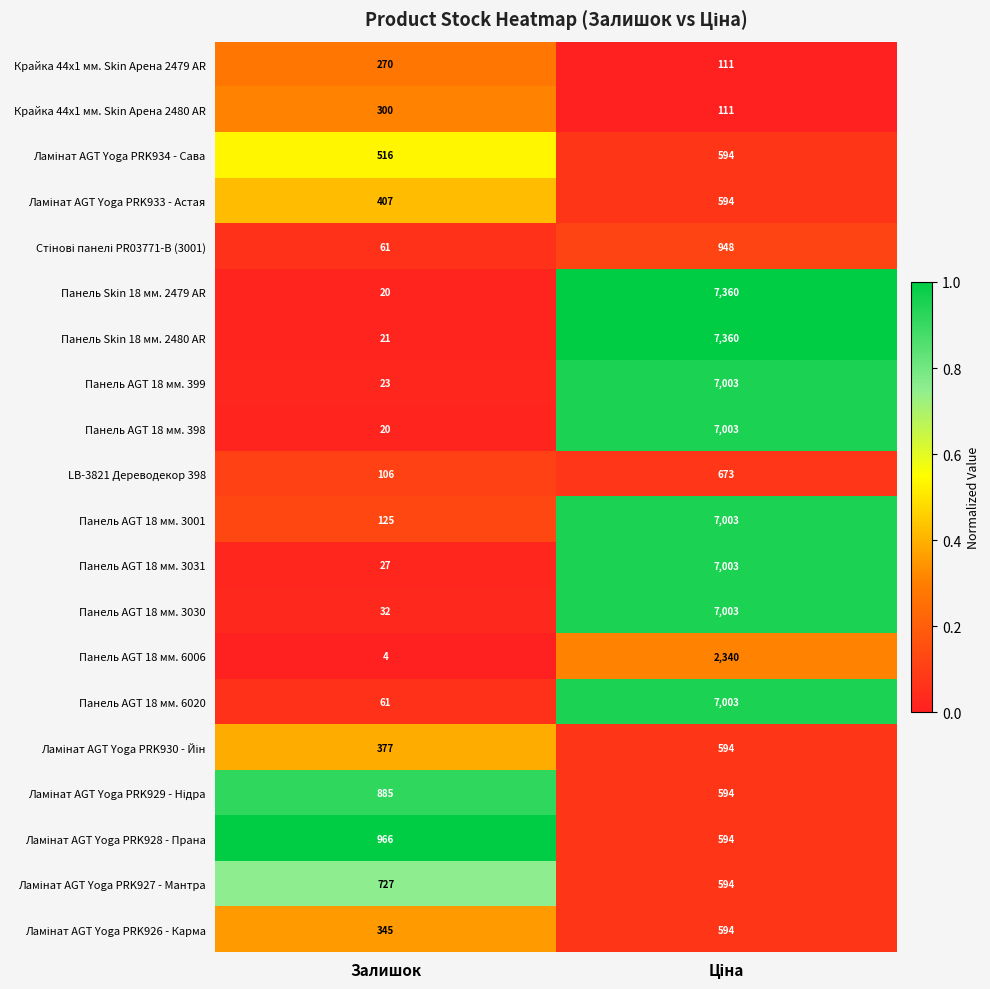

What value does the Панель AGT 18 мм. 3001 series have at Залишок?

125